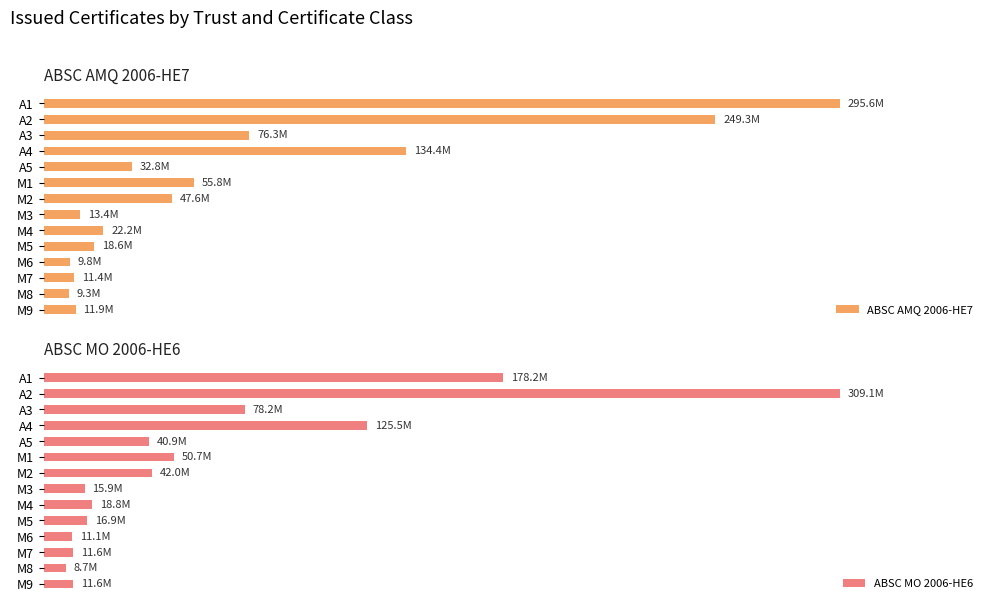

Is the value of ABSC AMQ 2006-HE7 at A1 greater than the value of ABSC MO 2006-HE6 at M5?

Yes